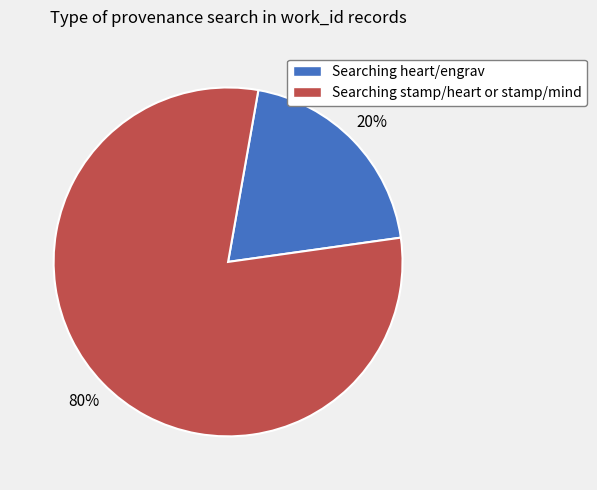

Which slice is the largest?

Searching stamp/heart or stamp/mind